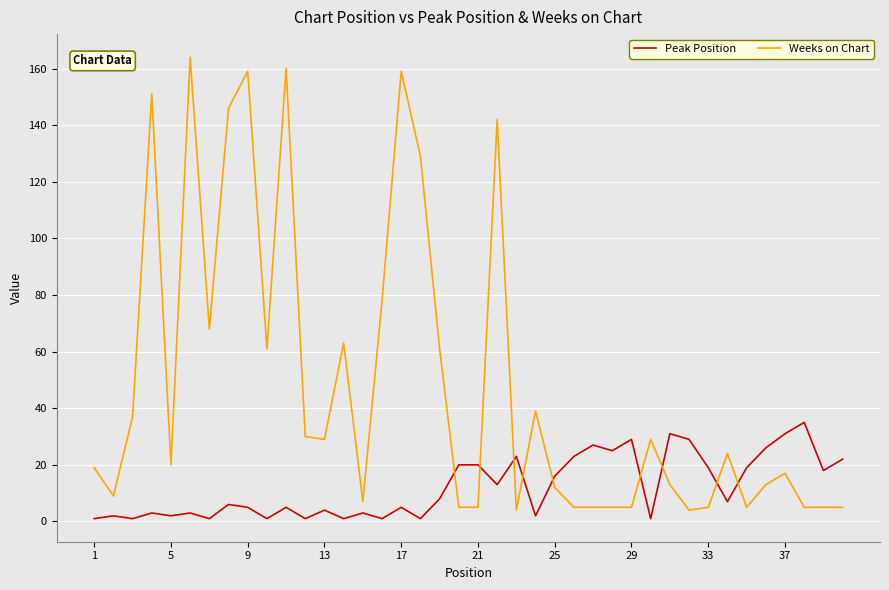

How many times do Peak Position and Weeks on Chart cross each other?

9